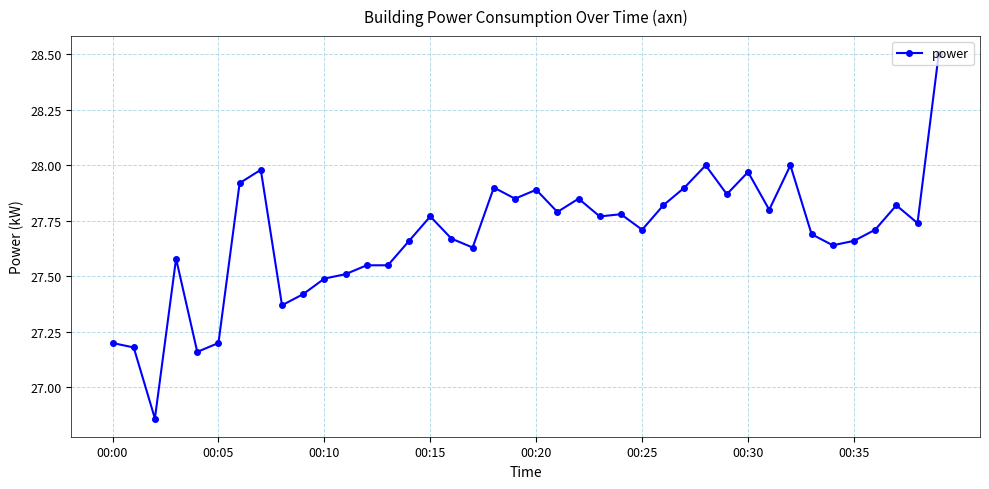

True or false: the data has more than 1 interior local peaks.

True